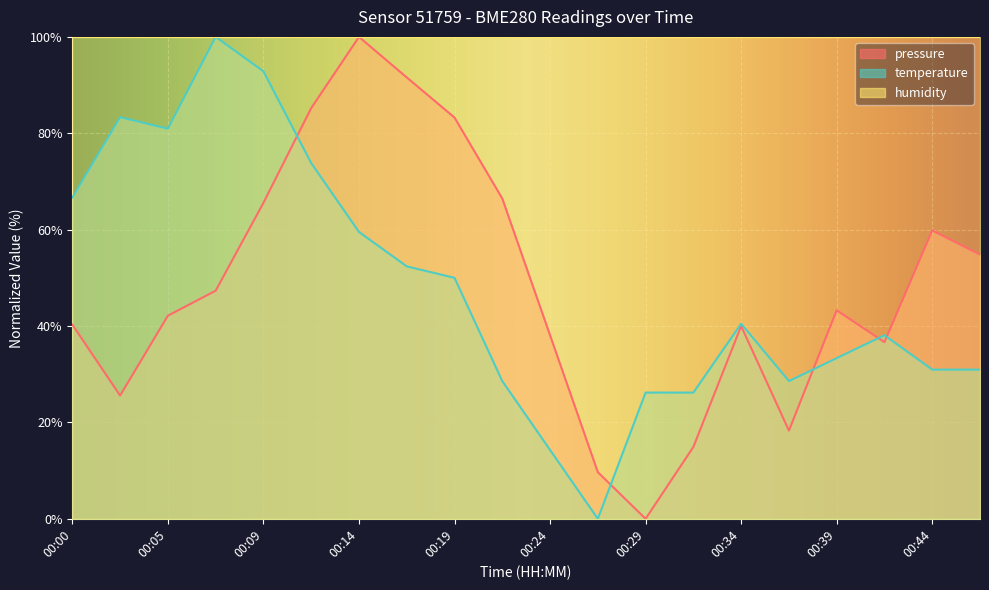

The value of pressure at 00:46 is 75.6. True or false?

False